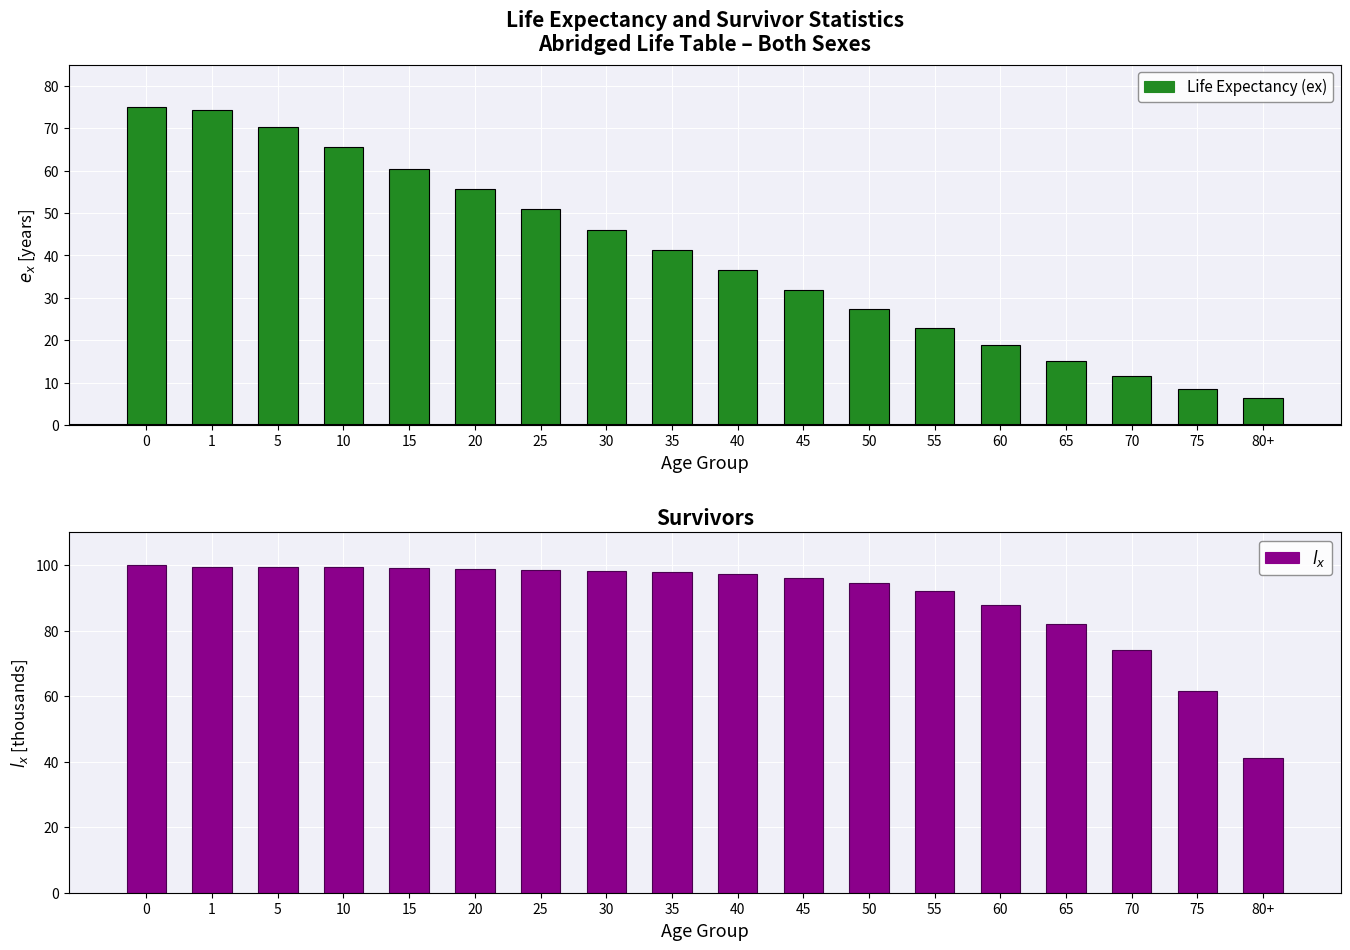

How many values in the Life Expectancy (ex) series are below 41?

9